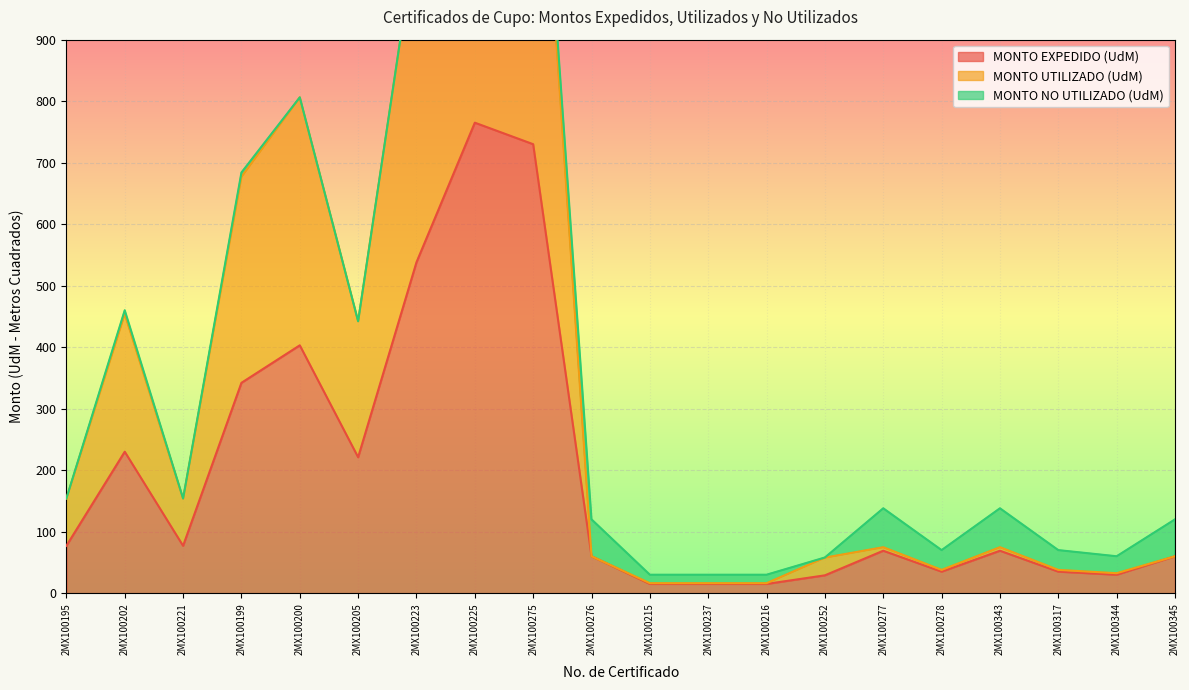

True or false: MONTO UTILIZADO (UdM) and MONTO EXPEDIDO (UdM) cross at least once.

False